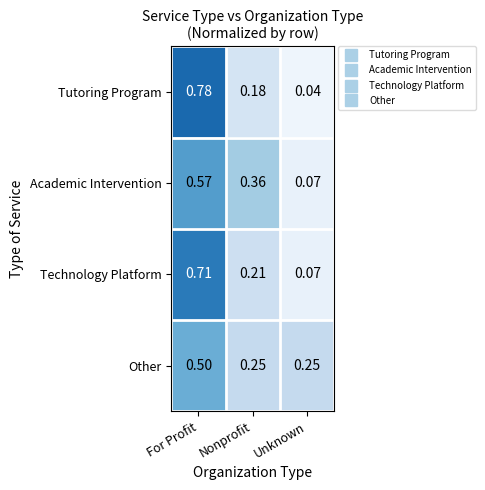

Is the value of Other at Nonprofit greater than the value of Tutoring Program at Unknown?

Yes